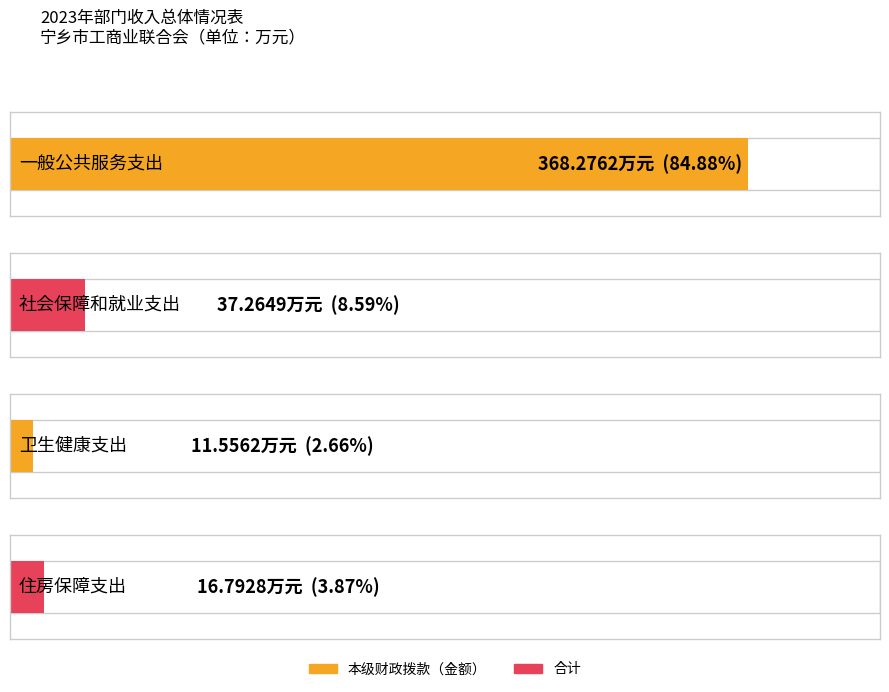

How many groups of bars are there?

4